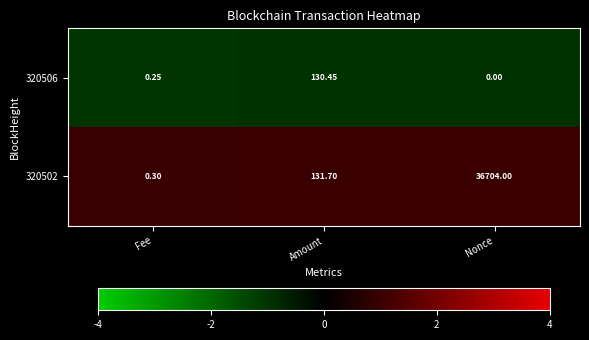

At which category is the sum across all series the highest?

Nonce